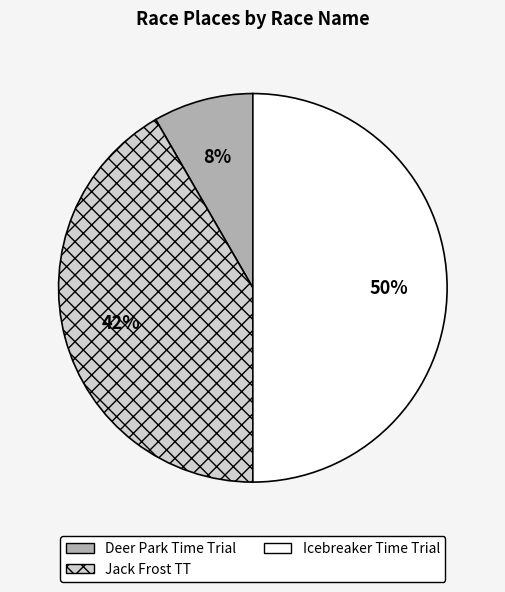

What percentage is the Jack Frost TT slice, to the nearest percent?

42%